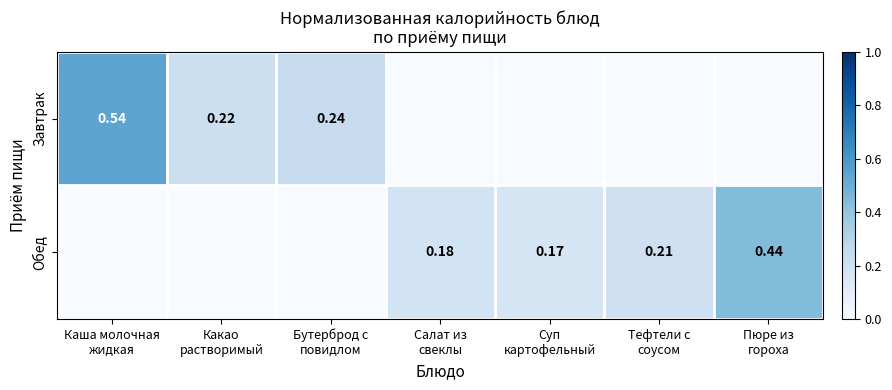

What is the difference between the highest and lowest values at Какао
растворимый?

0.2